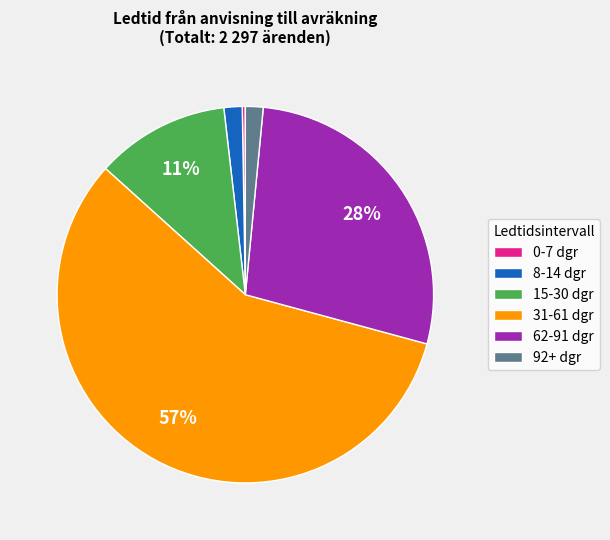

Is the sum of 8-14 dgr and 31-61 dgr greater than half?

Yes